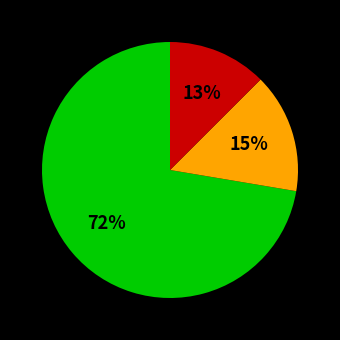

Does any single category account for the majority?

Yes